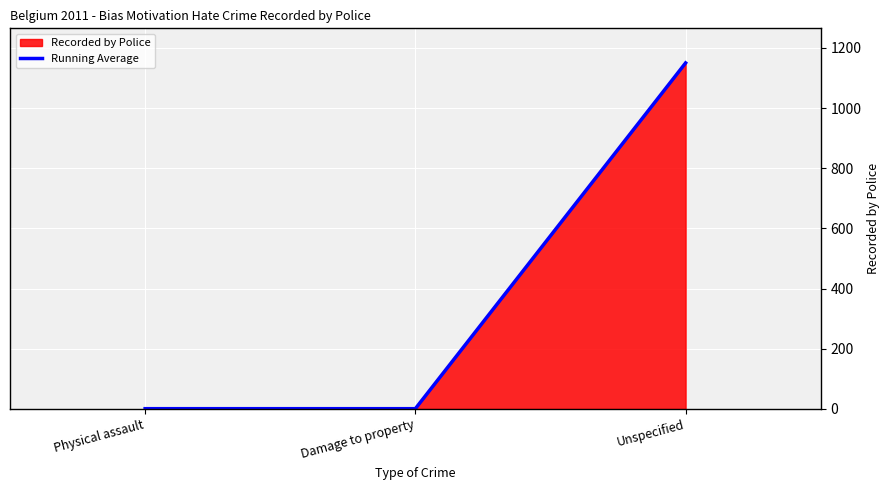

What is the sum of the values at Unspecified and Damage to property?

1151